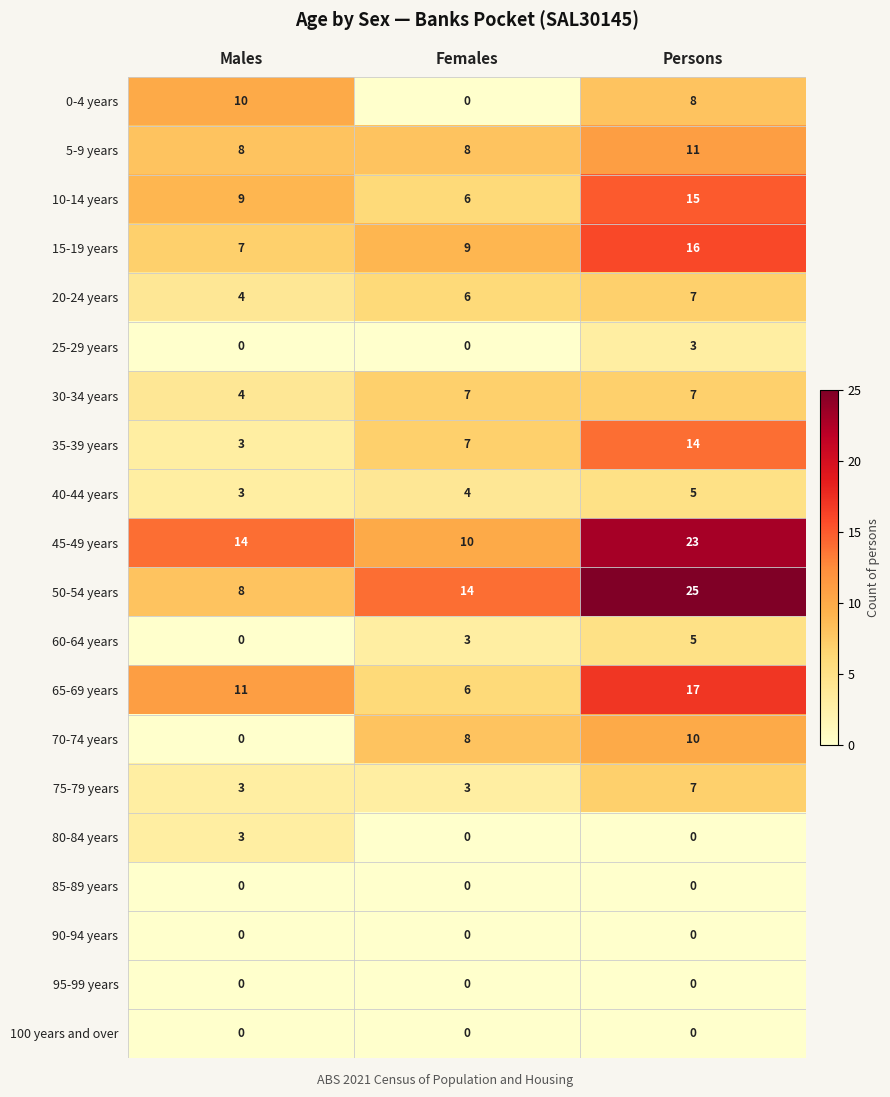

True or false: 50-54 years has a value of 2 at Males.

False